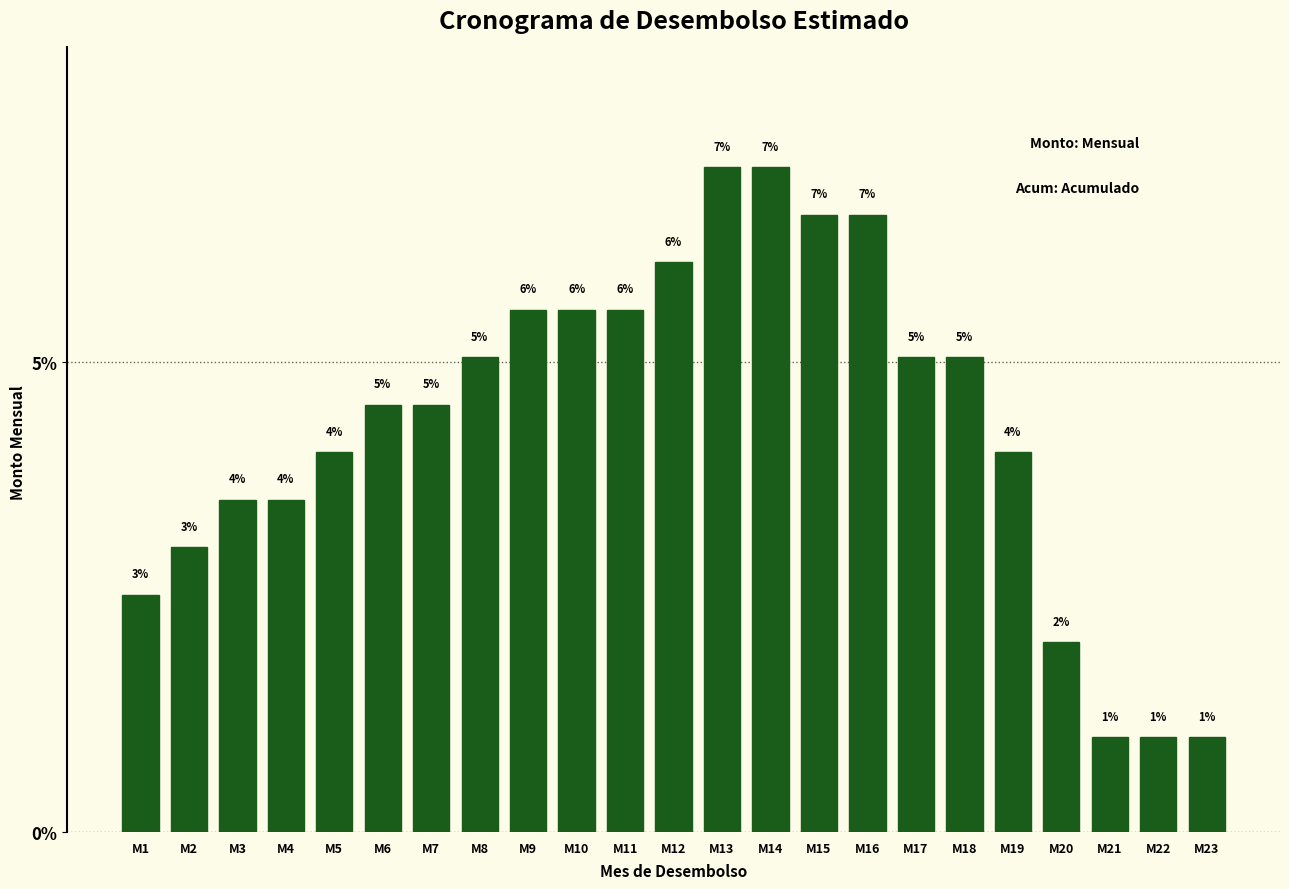

Where does the data first go above 4?

M5